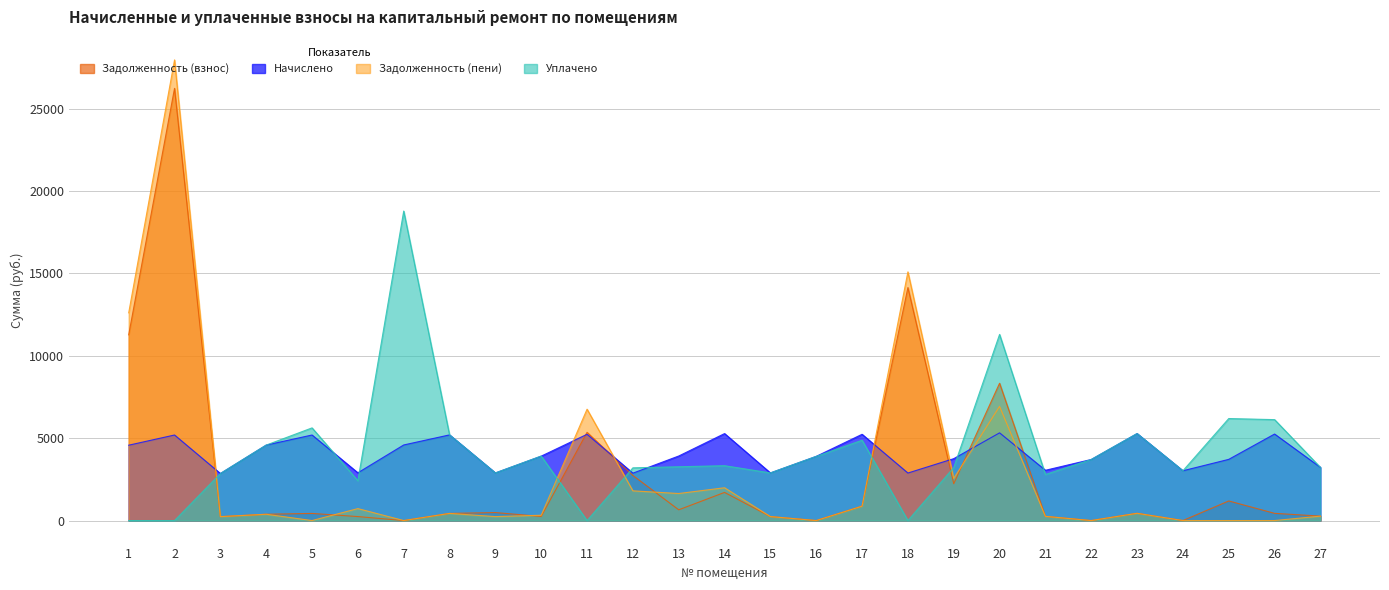

What is the value of the nachisleno (col_3) point at the 10th from the left?

3911.5